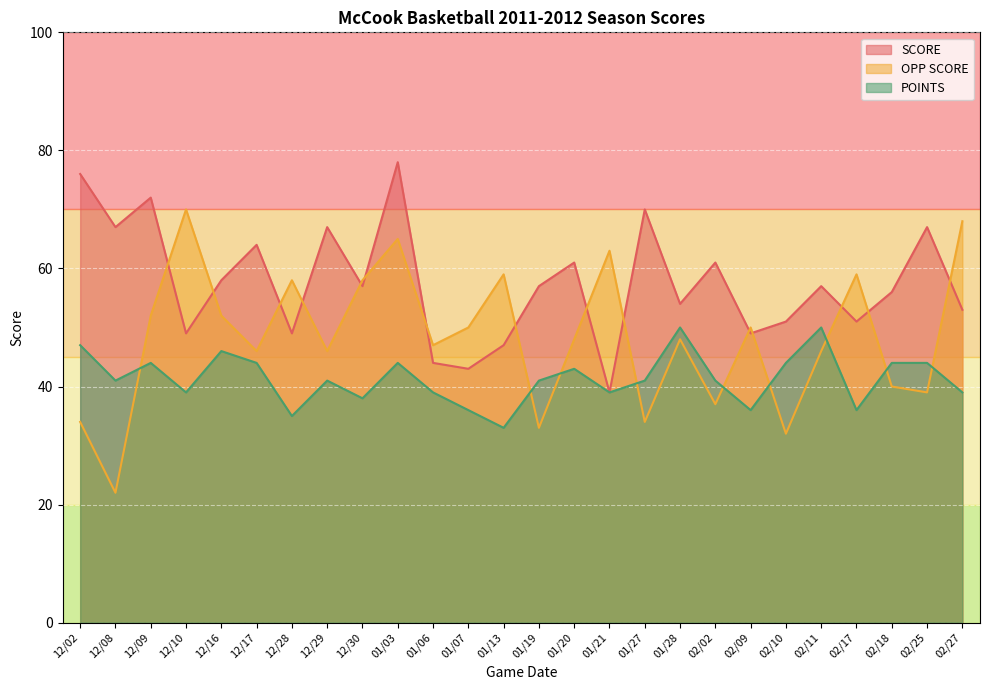

How many data points in SCORE are above 57?

11